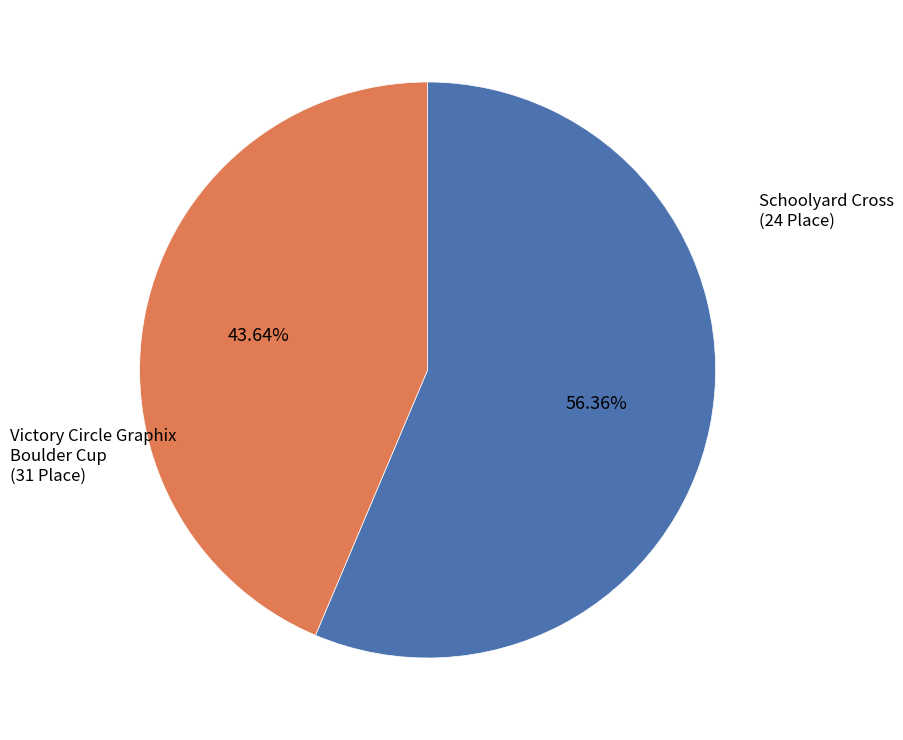

What is the ratio of the value at Victory Circle Graphix Boulder Cup to the value at Schoolyard Cross?

1.3